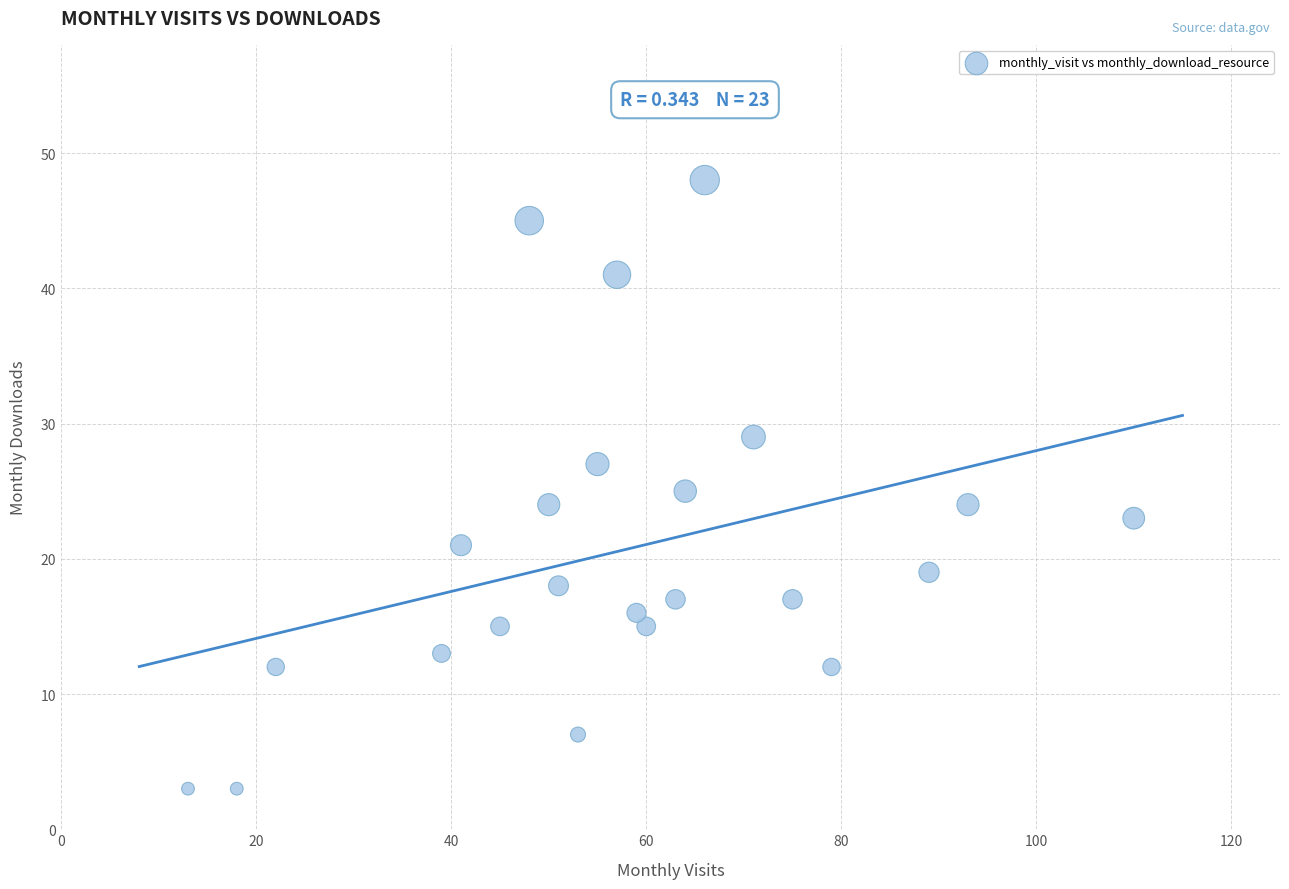

What is the range of Y values (max minus min)?

45